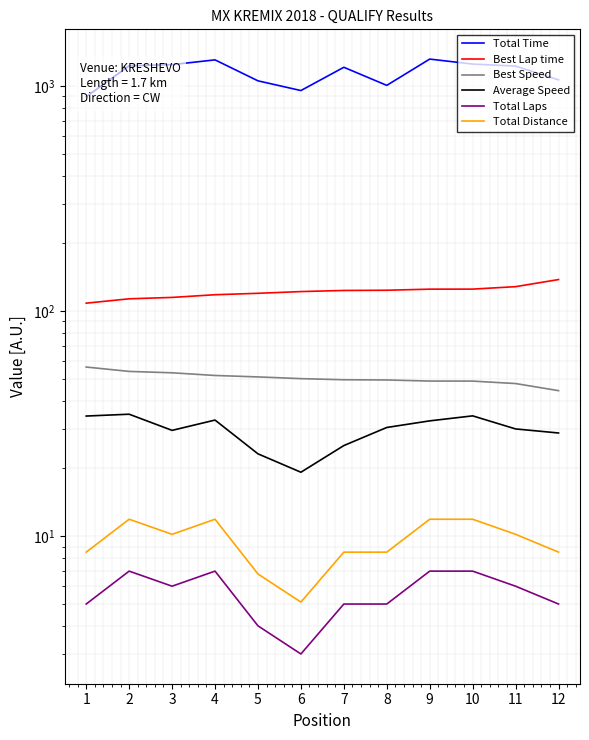

At 6, list the series in order from smallest to largest.

Total Laps, Total Distance, Average Speed, Best Speed, Best Lap time, Total Time